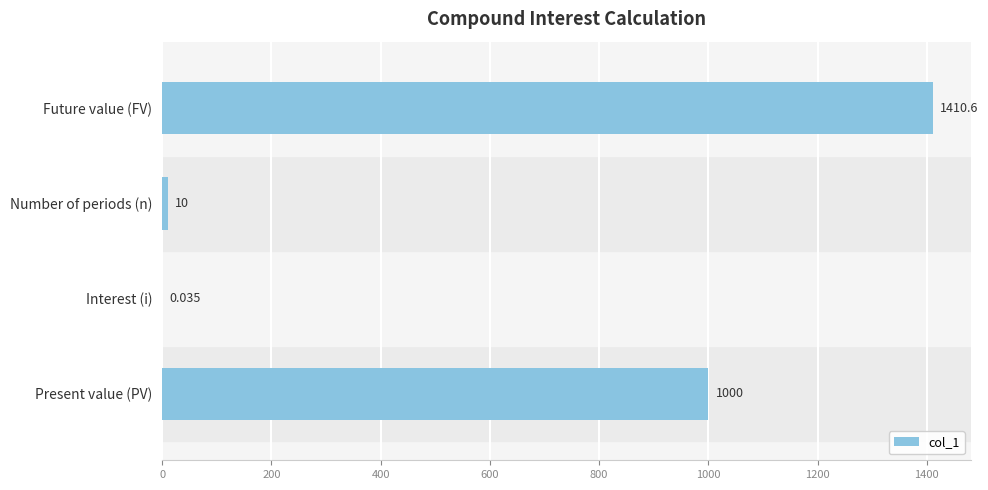

At which category does the chart reach its peak across all series?

Future value (FV)